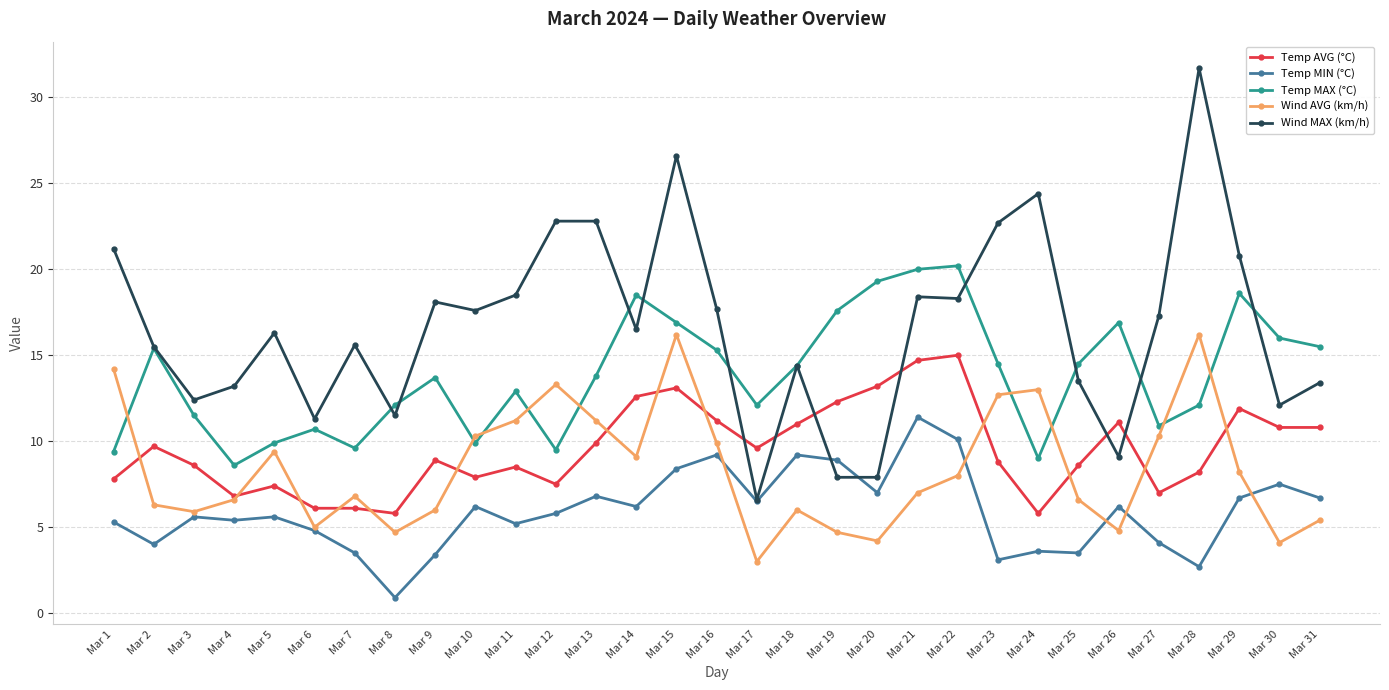

List the series in order of their peak value, lowest first.

Temp MIN (°C), Temp AVG (°C), Wind AVG (km/h), Temp MAX (°C), Wind MAX (km/h)